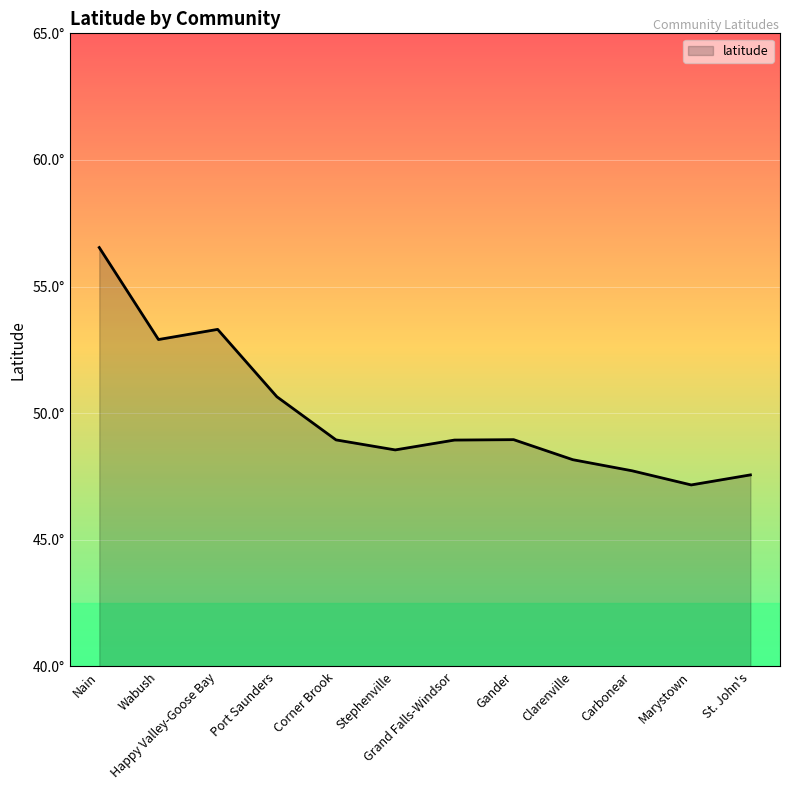

Approximately how many times larger is the value at Clarenville compared to Wabush?

0.9